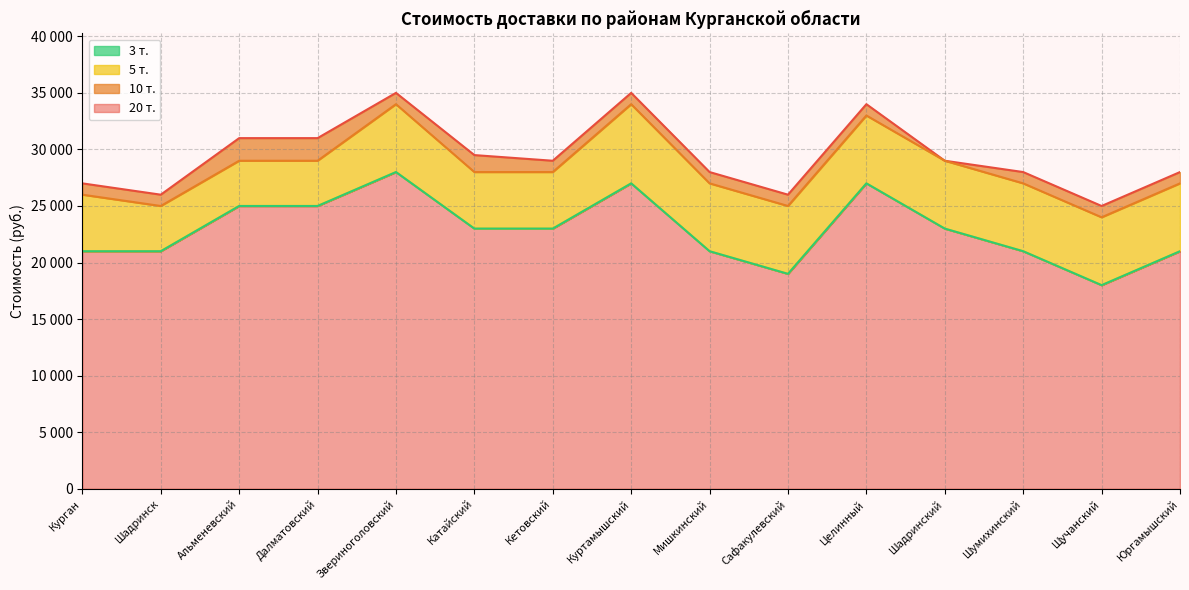

Which series has the largest total across all categories?

20 т.